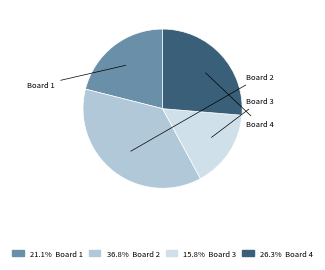

Is there any slice that represents more than half of the pie?

No